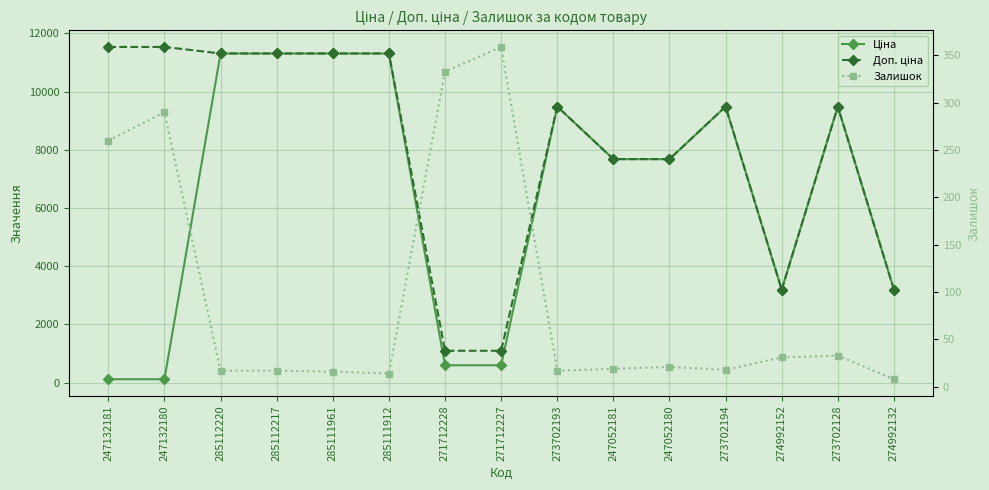

How many lines are shown in the chart?

3